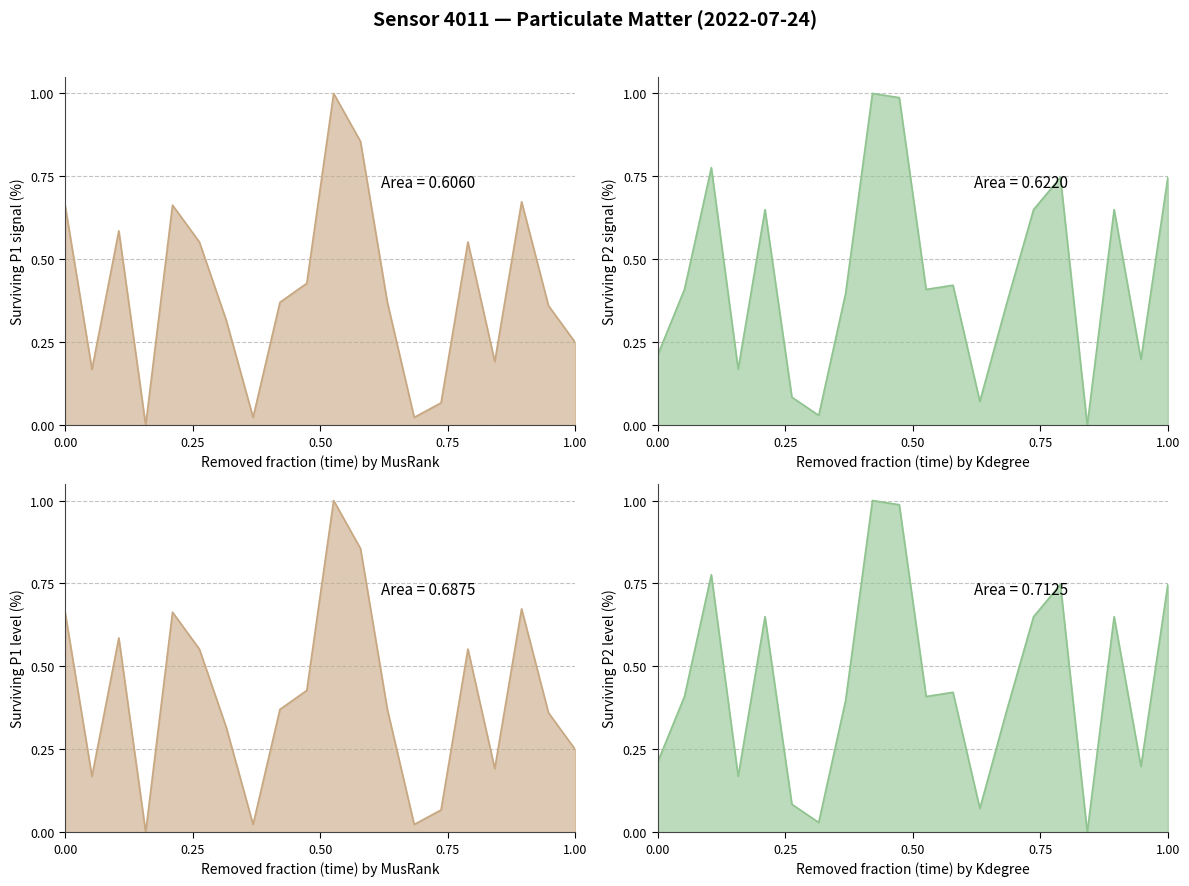

The value of P1 at 16:00 is -0.6. True or false?

False